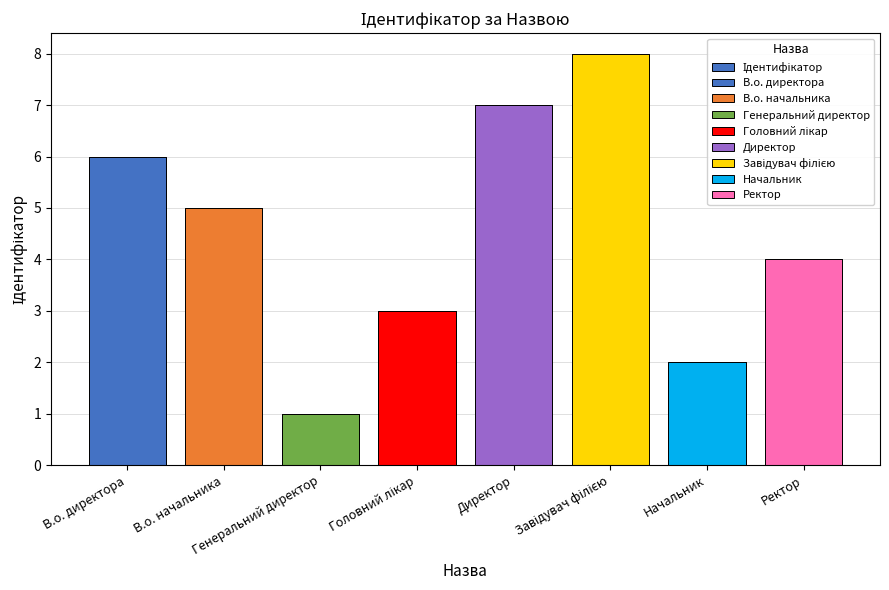

Reading right to left, extract all data points from this chart.

Ректор=4	Начальник=2	Завідувач філією=8	Директор=7	Головний лікар=3	Генеральний директор=1	В.о. начальника=5	В.о. директора=6